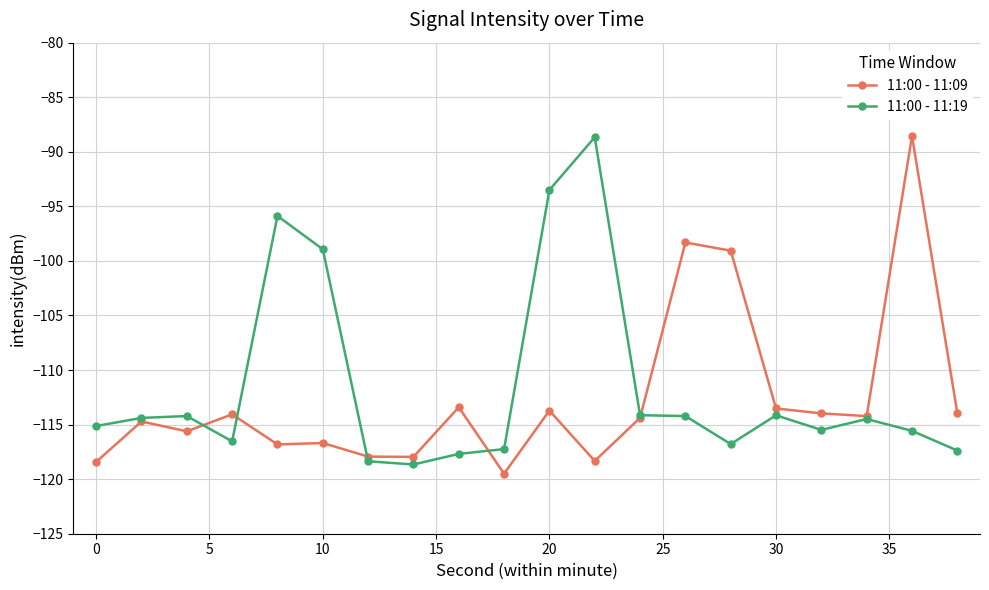

What is the highest value of the 11:00 - 11:09 series?

-88.6